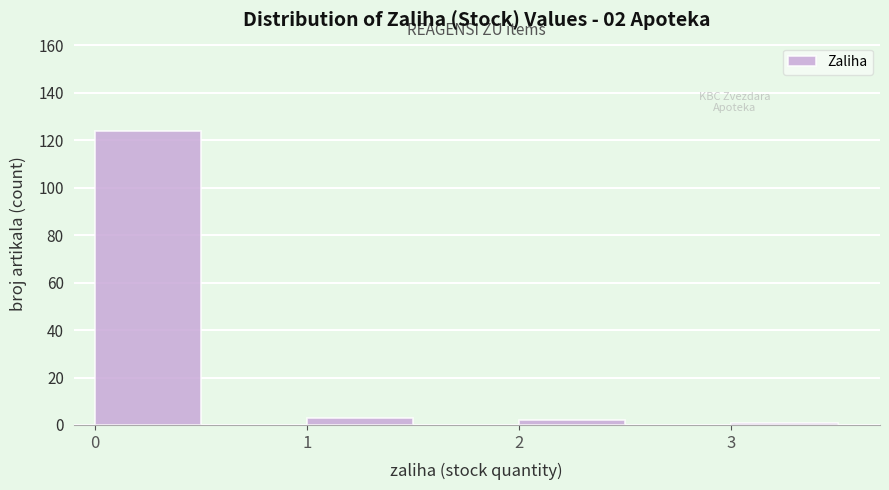

Over which range of the x-axis is the bar tallest?

0.0 to 0.5